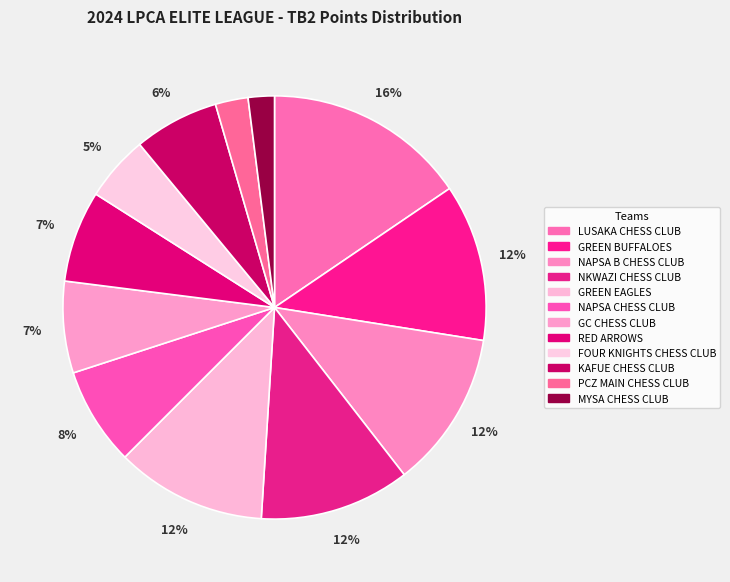

Is there any slice that represents more than half of the pie?

No